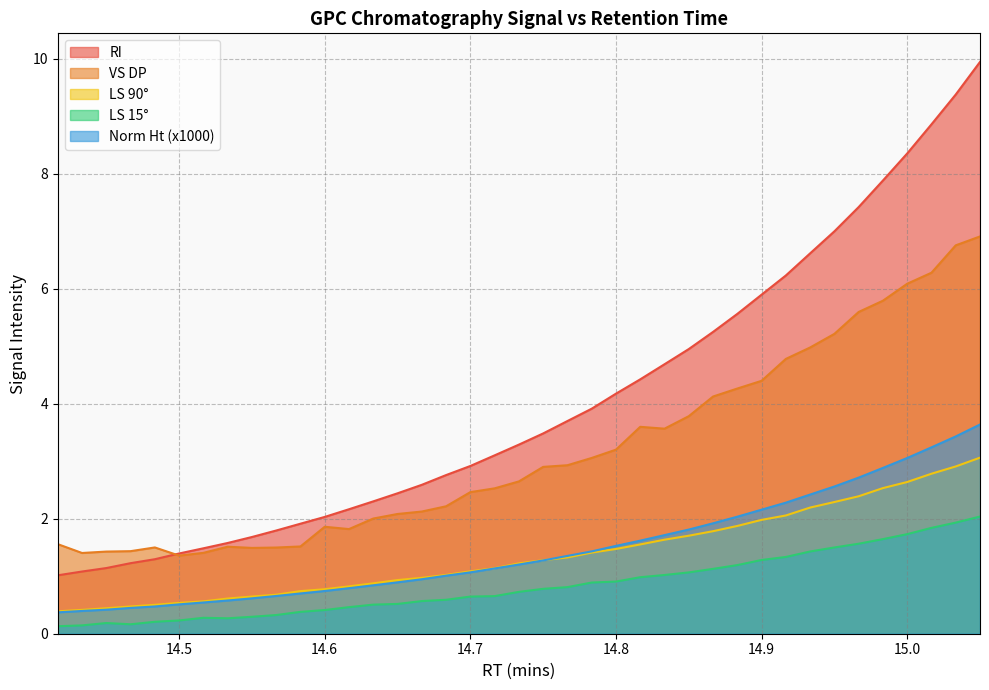

How many lines are shown in the chart?

5